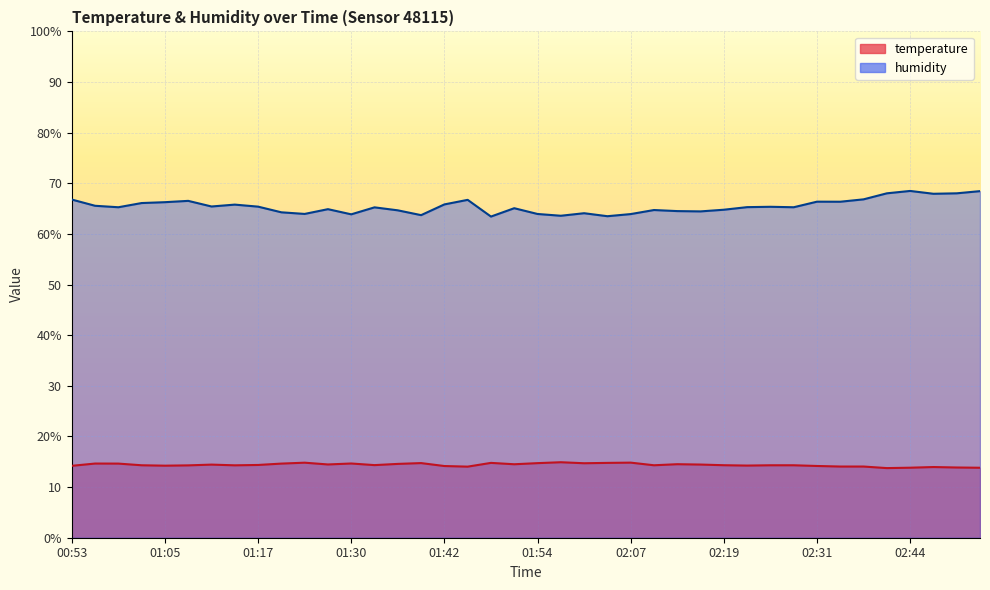

Reading left to right, transcribe all the data shown in this chart.

temperature: 00:53=14.2	00:56=14.7	00:59=14.6	01:02=14.3	01:05=14.2	01:08=14.3	01:11=14.4	01:14=14.3	01:17=14.4	01:21=14.6	01:24=14.8	01:27=14.5	01:30=14.7	01:33=14.3	01:36=14.6	01:39=14.7	01:42=14.2	01:45=14.0	01:48=14.8	01:51=14.5	01:54=14.7	01:58=14.9	02:01=14.7	02:04=14.8	02:07=14.8	02:10=14.3	02:13=14.5	02:16=14.4	02:19=14.3	02:22=14.2	02:25=14.3	02:28=14.3	02:31=14.2	02:34=14.1	02:38=14.1	02:41=13.8	02:44=13.8	02:47=14.0	02:50=13.9	02:53=13.8
humidity: 00:53=66.8	00:56=65.6	00:59=65.3	01:02=66.1	01:05=66.3	01:08=66.5	01:11=65.4	01:14=65.8	01:17=65.4	01:21=64.3	01:24=64.0	01:27=64.9	01:30=63.9	01:33=65.2	01:36=64.7	01:39=63.7	01:42=65.8	01:45=66.7	01:48=63.4	01:51=65.1	01:54=63.9	01:58=63.6	02:01=64.1	02:04=63.5	02:07=63.9	02:10=64.7	02:13=64.5	02:16=64.5	02:19=64.8	02:22=65.3	02:25=65.4	02:28=65.3	02:31=66.4	02:34=66.4	02:38=66.8	02:41=68.0	02:44=68.5	02:47=67.9	02:50=68.0	02:53=68.5